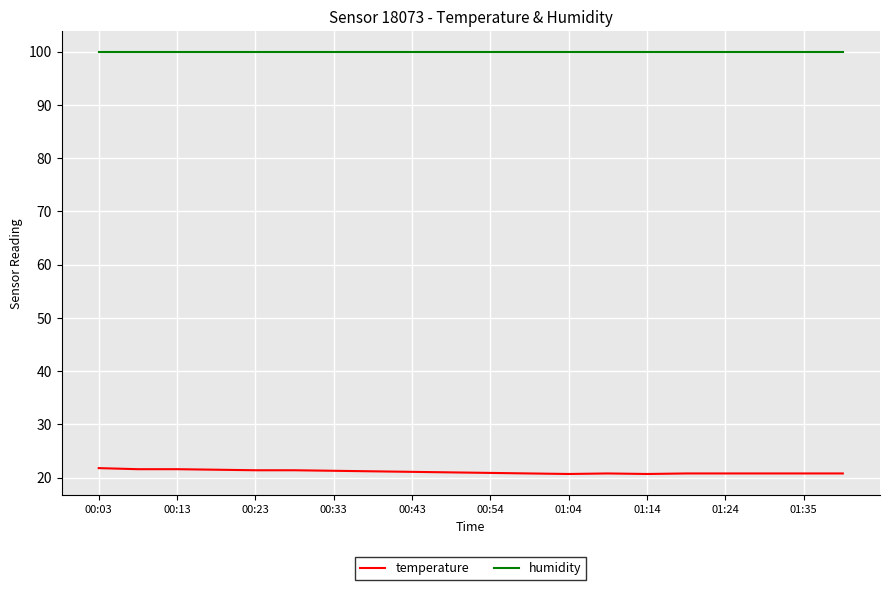

Which series has the widest spread of values?

temperature